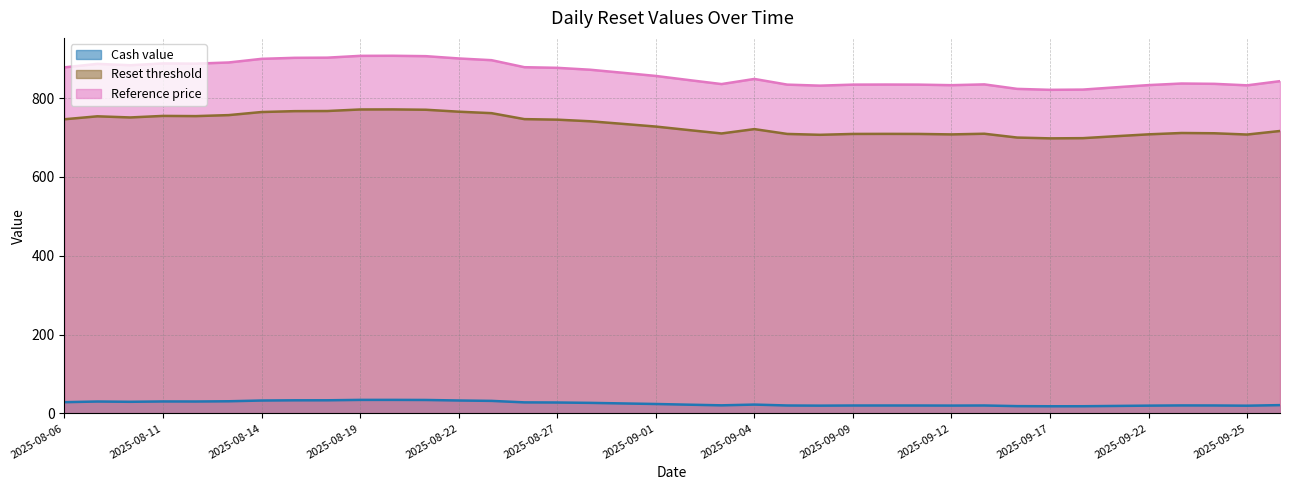

Which series has the largest total across all categories?

Reference price